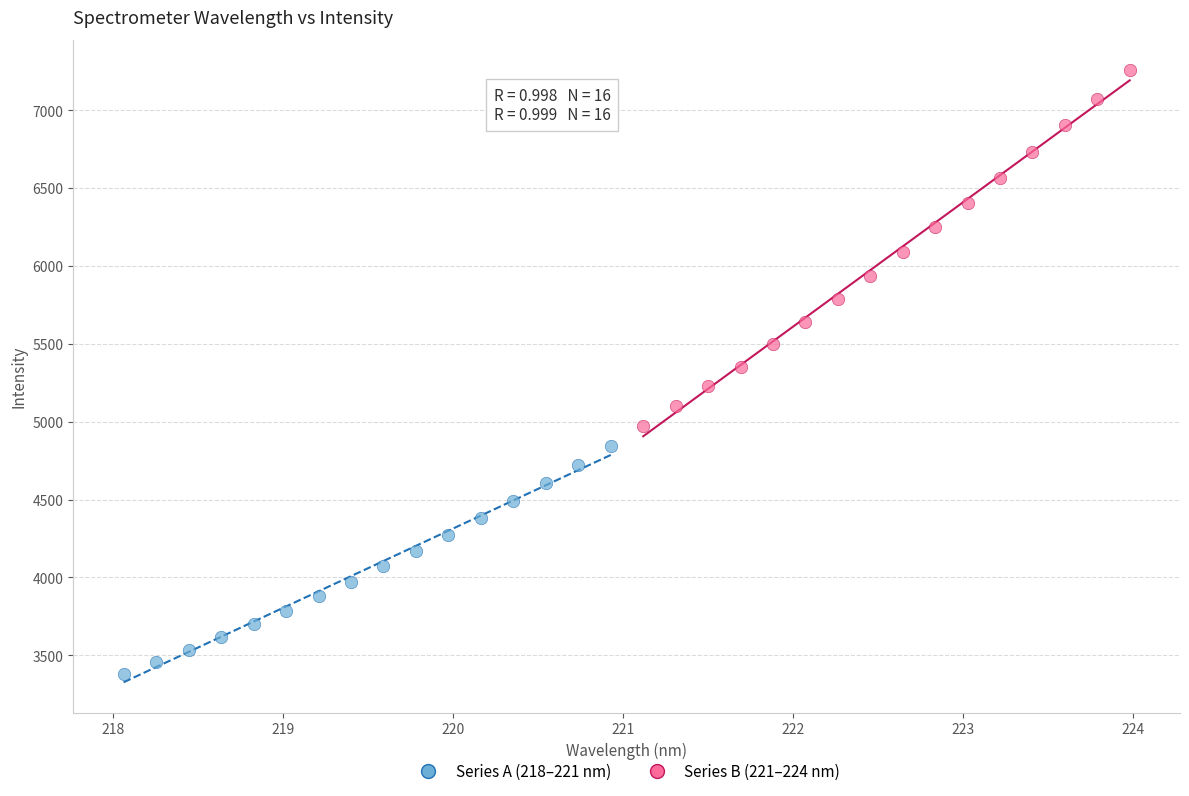

Which series has the widest spread of Y values?

Series B (221–224 nm)